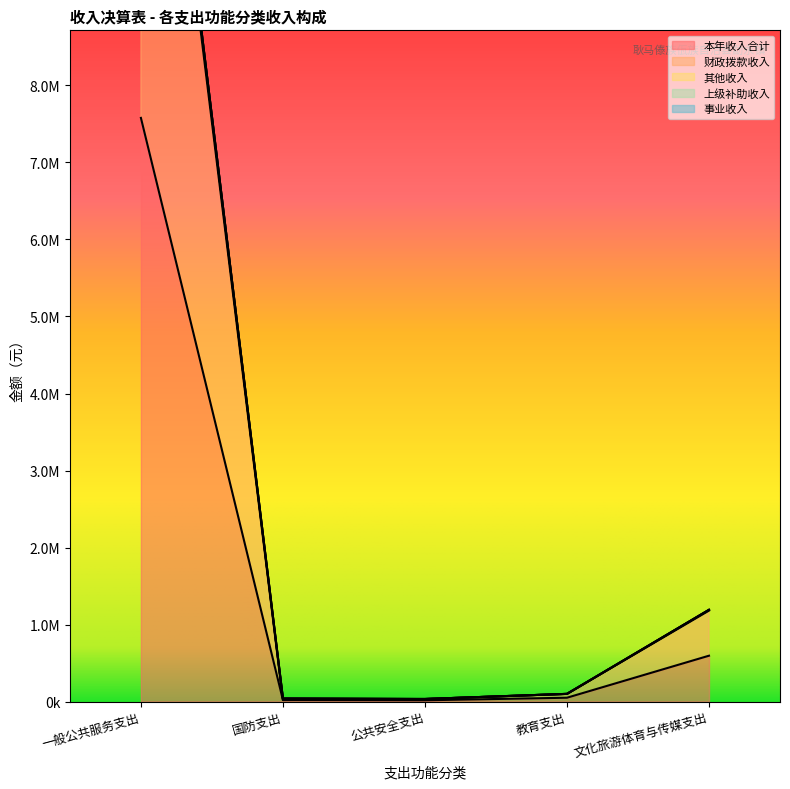

What is the average value of the 财政拨款收入 series?

3271545.3